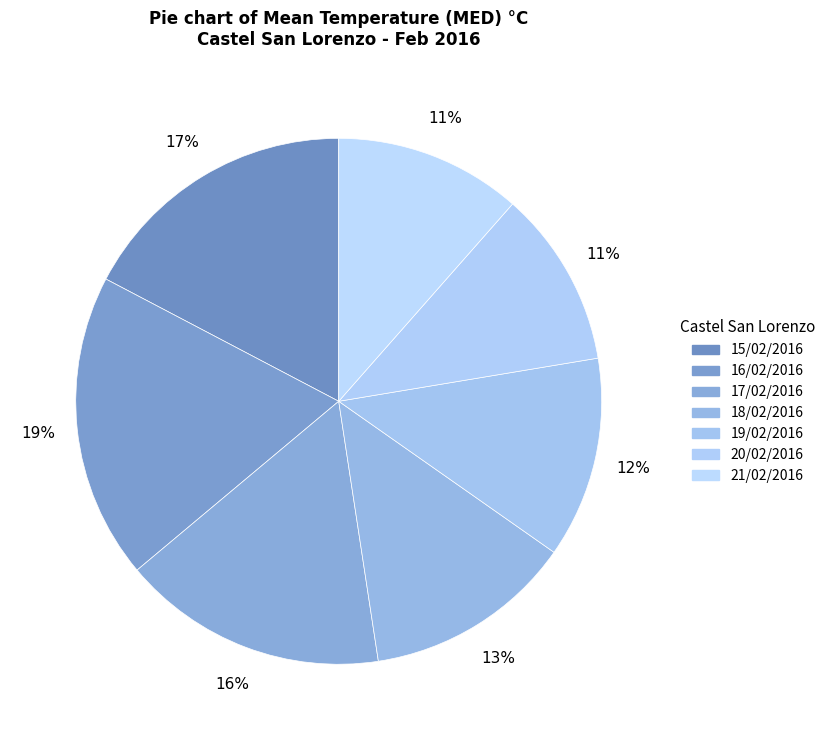

Which slice is the smallest?

20/02/2016